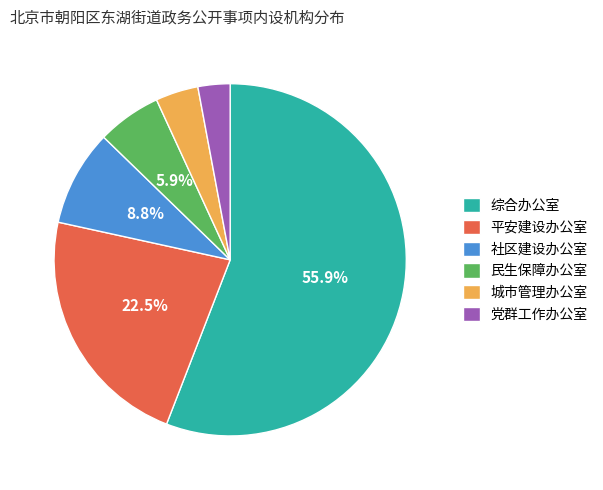

What percentage is the 综合办公室 slice, to the nearest percent?

56%